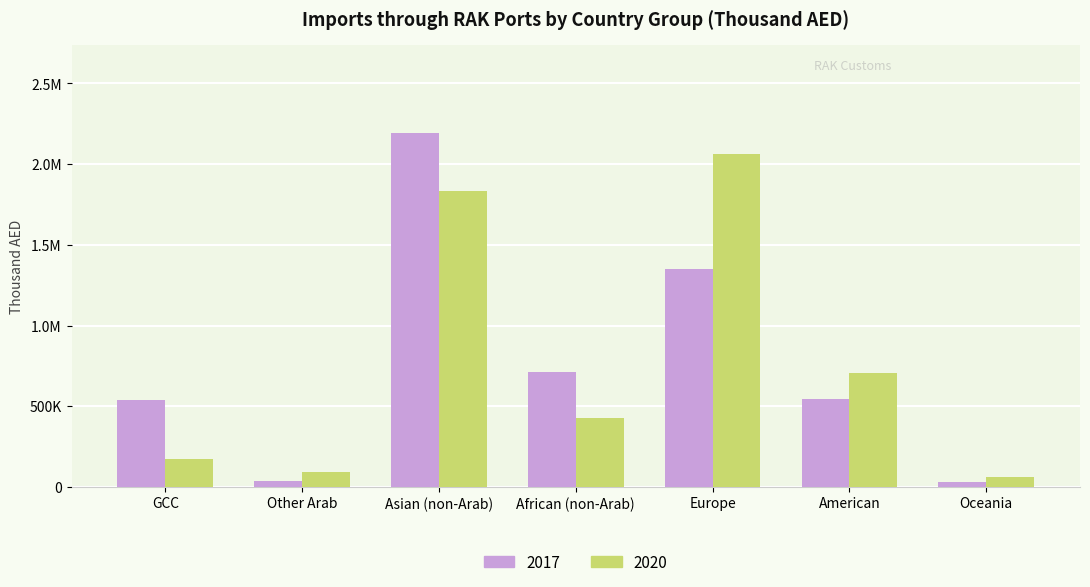

At which label does 2017 reach its minimum?

Oceania